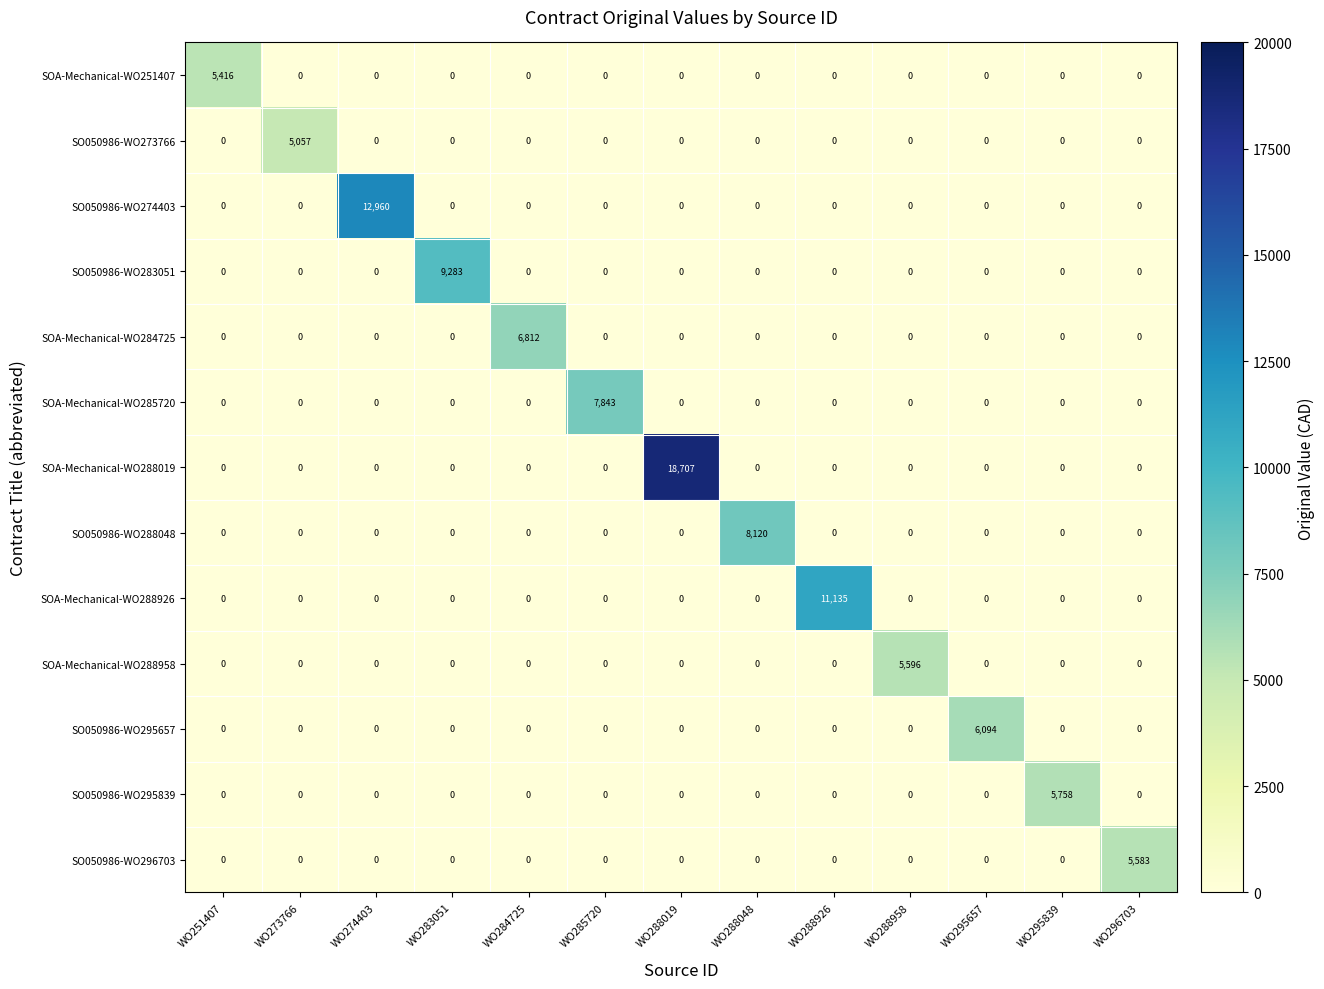

What is the sum of all SO050986-WO283051 values?

9283